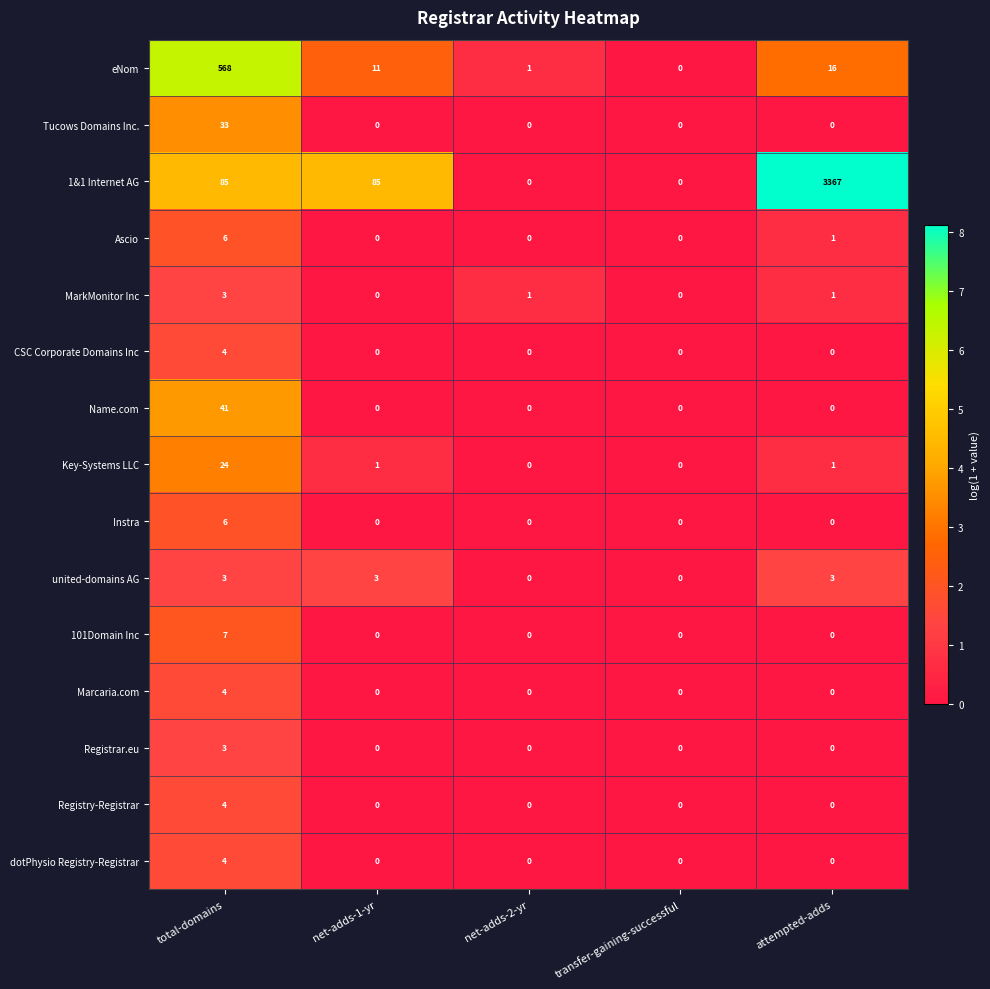

True or false: eNom has a value of 568 at total-domains.

True